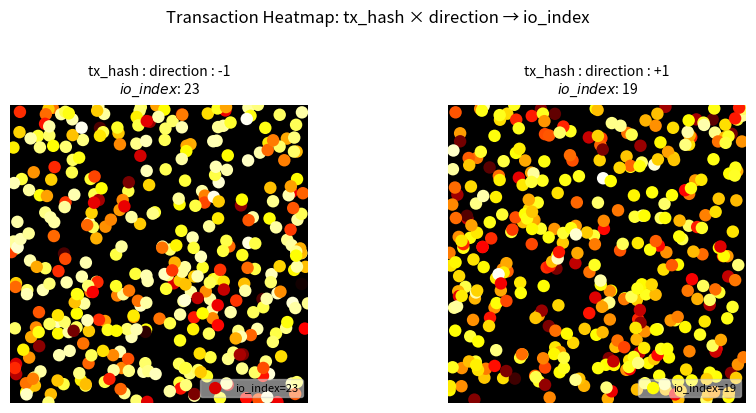

What is the greatest value displayed?

23